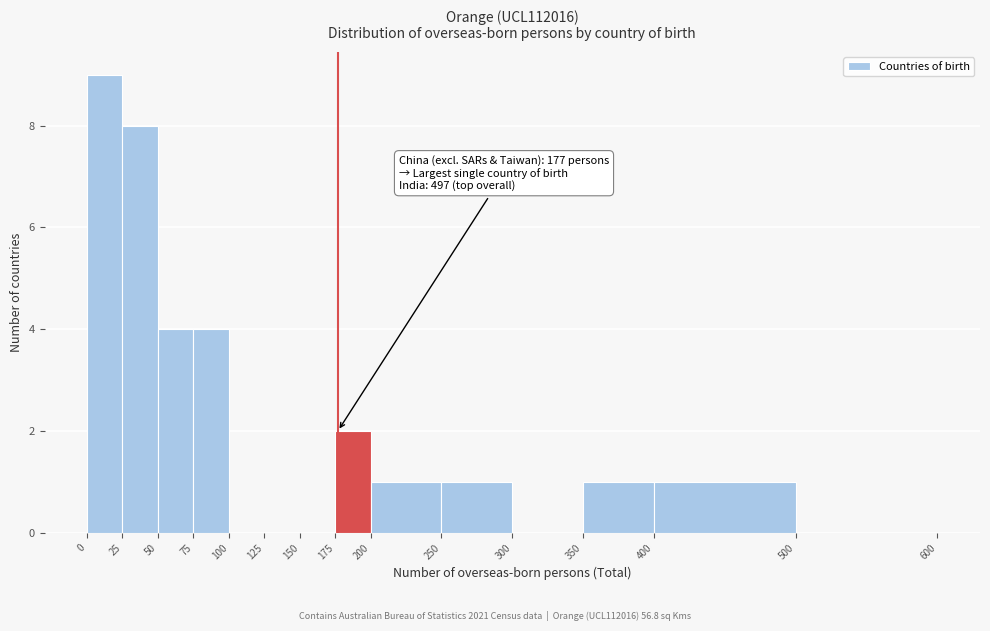

Which range on the x-axis has the tallest bar?

0 to 25